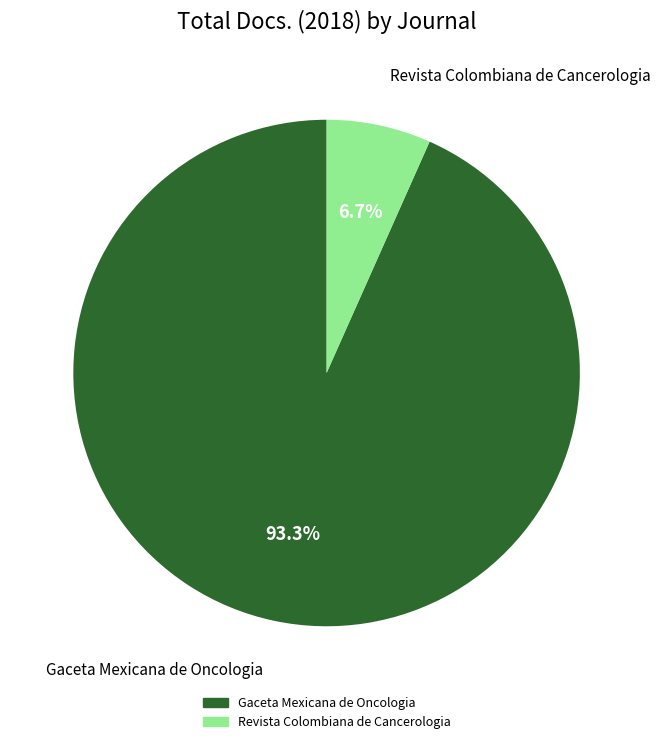

Combined, what portion of the pie is Revista Colombiana de Cancerologia and Gaceta Mexicana de Oncologia?

100.0%